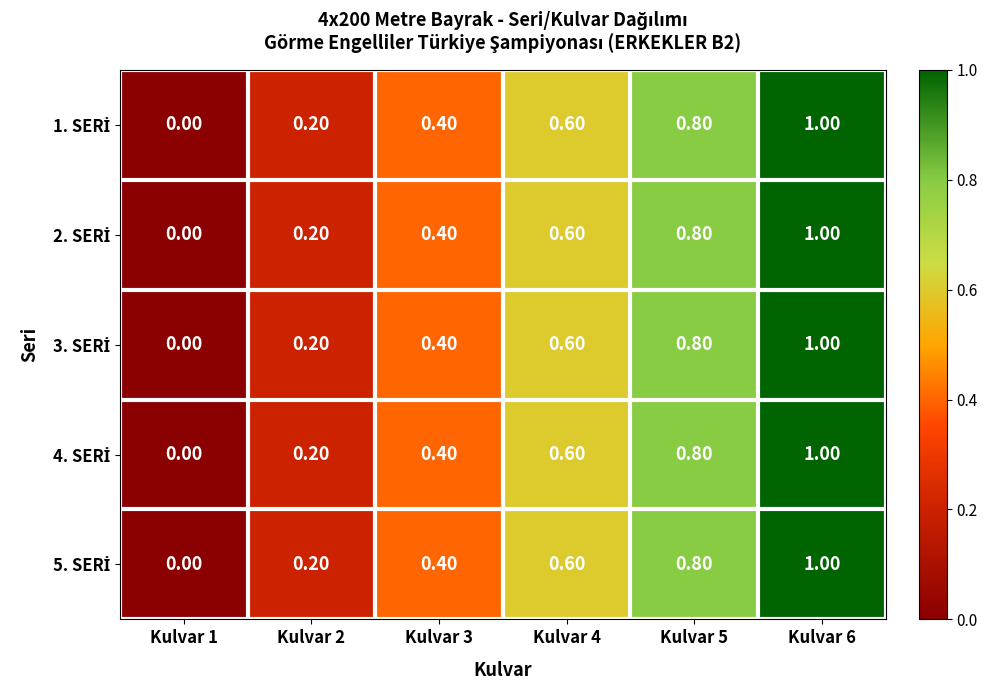

At which category is the sum across all series the highest?

Kulvar 6